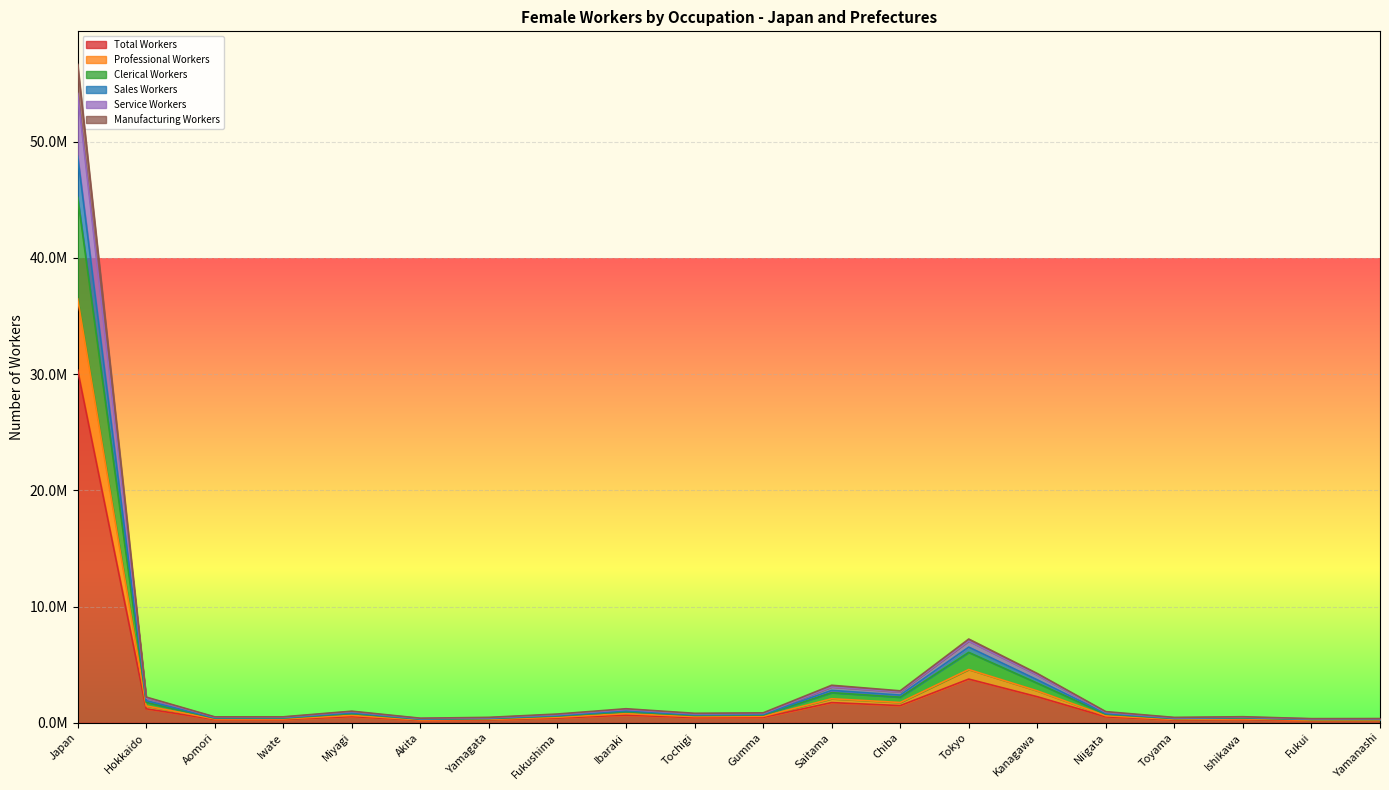

At how many categories does at least one series exceed 11417383?

1